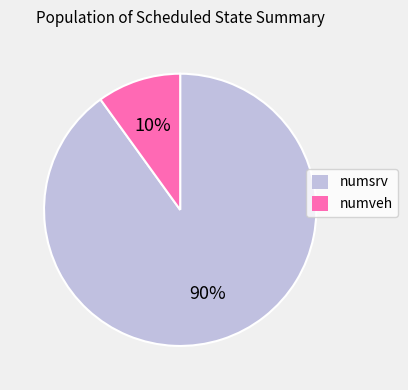

How many segments does this pie chart have?

2